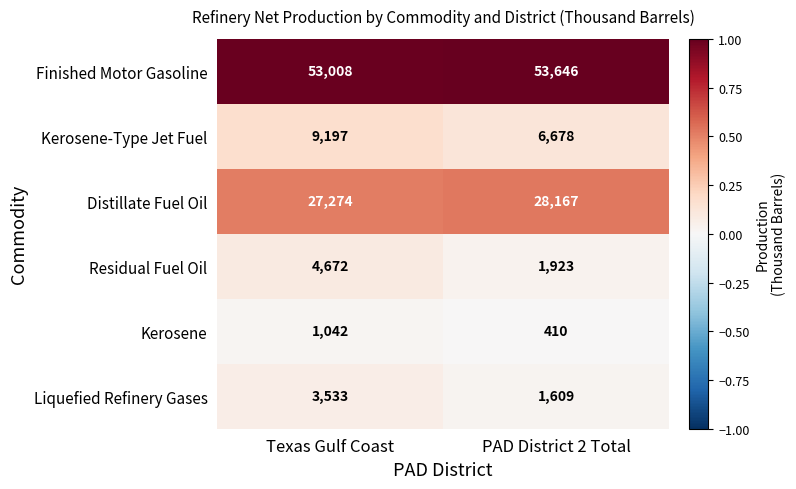

Is it true that Finished Motor Gasoline equals 18243 at Texas Gulf Coast?

False